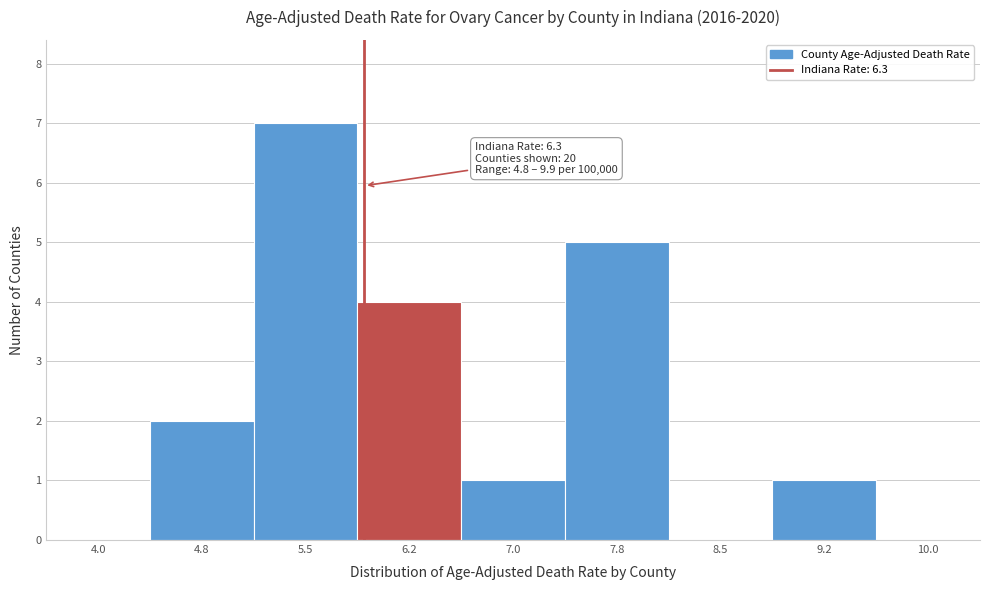

Reading left to right, extract all data points from this chart.

4.0=0	4.8=2	5.5=7	6.2=4	7.0=1	7.8=5	8.5=0	9.2=1	10.0=0